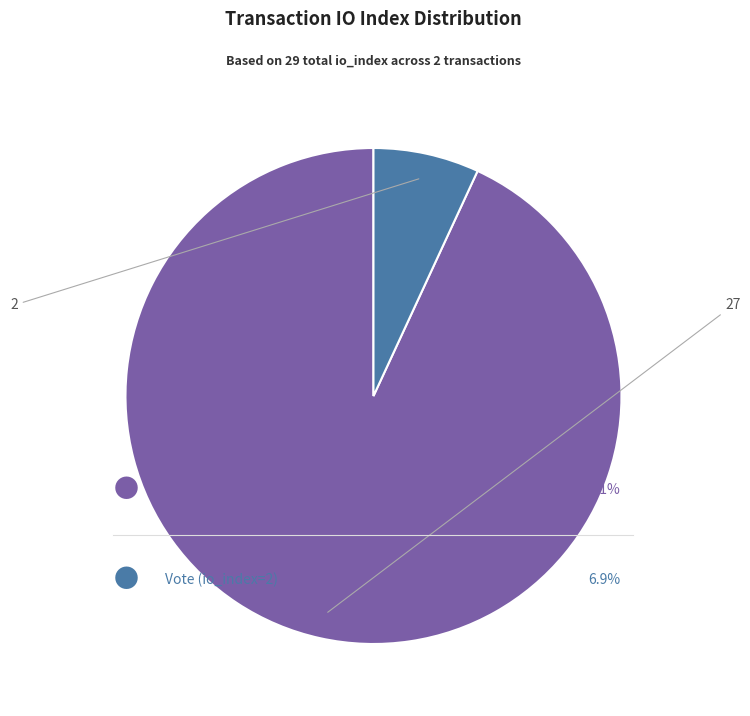

Does any single category account for the majority?

Yes